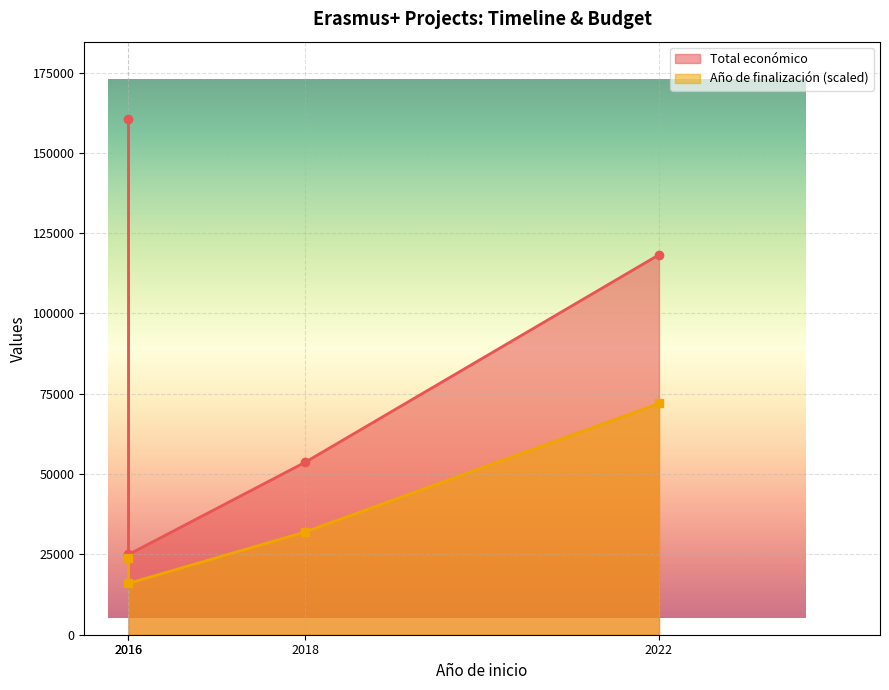

What is the value of the Total económico point at the 2nd from the left?

24975